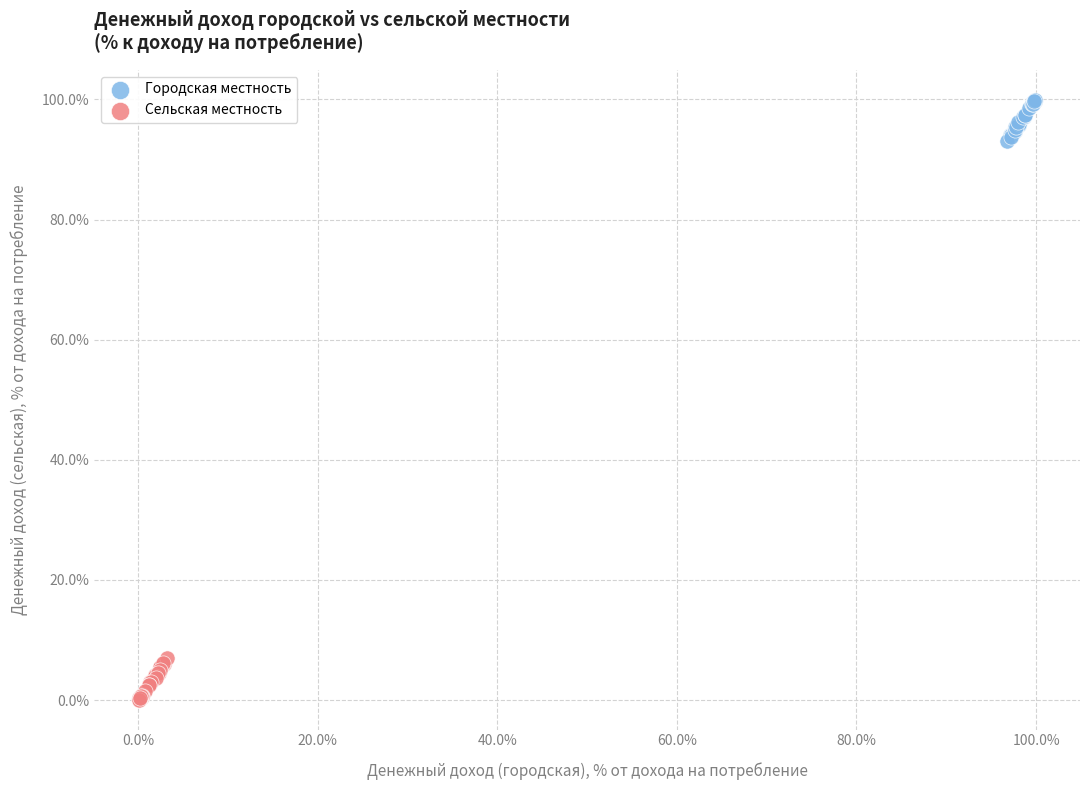

Which series contains the highest Y value?

Городская местность